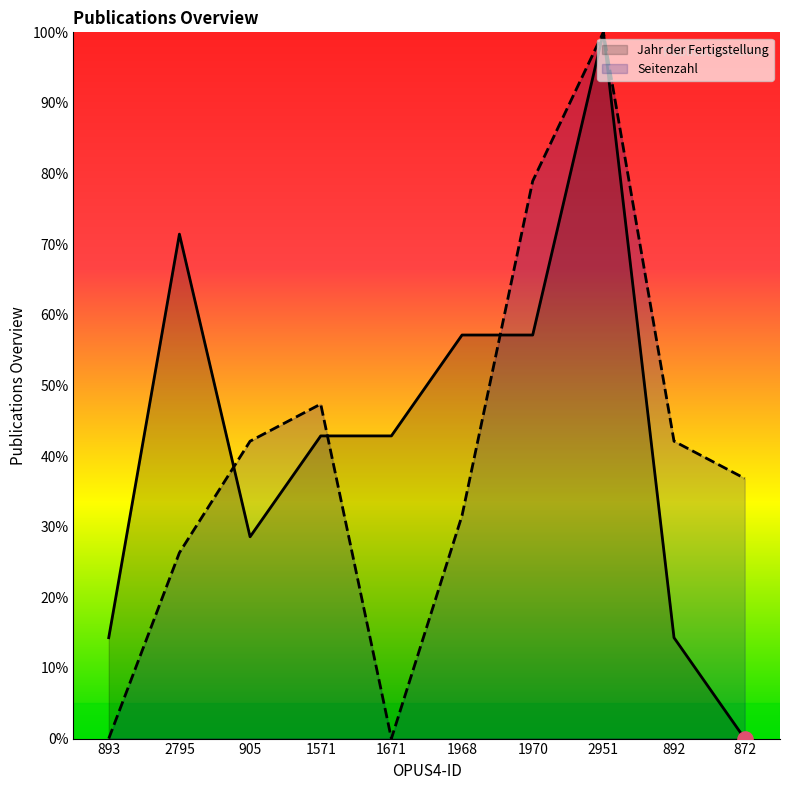

What is the total value across all series at 892?

56.4